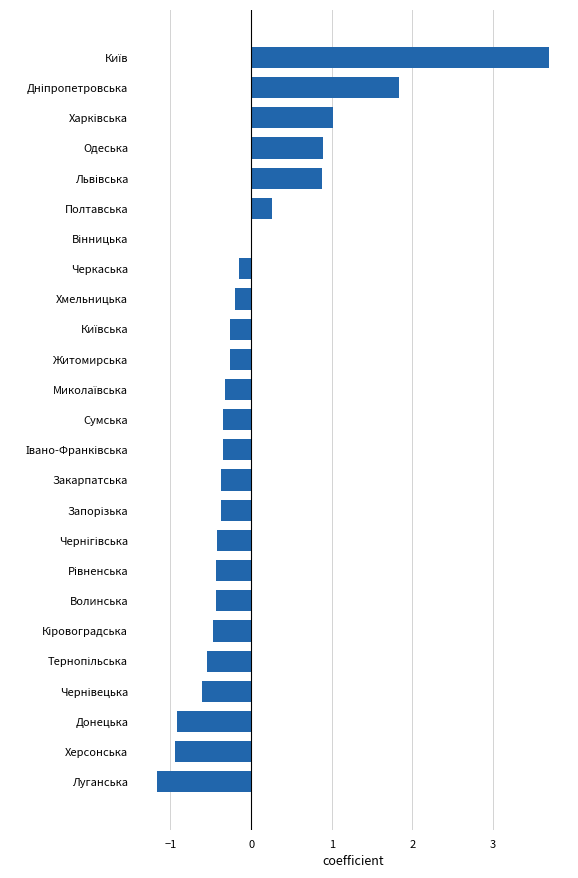

Read the value at Сумська.

-0.3